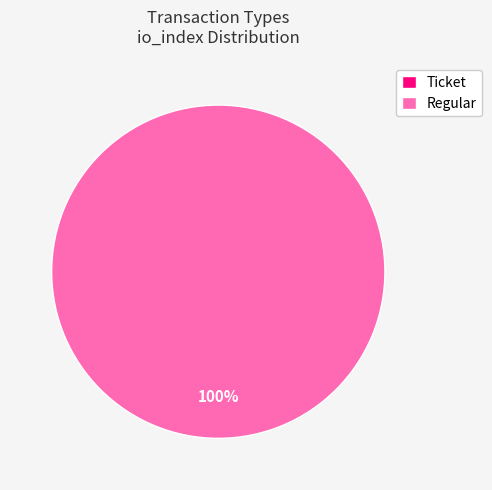

Which slice is the largest?

Regular